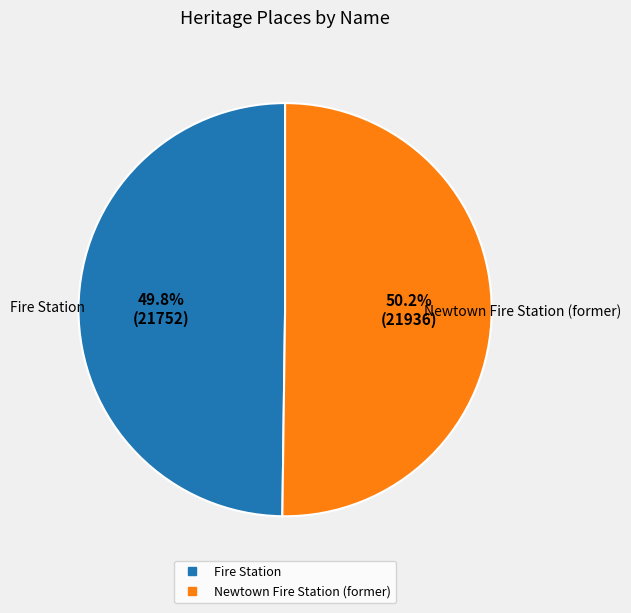

What portion of the pie excludes Newtown Fire Station (former)?

49.8%